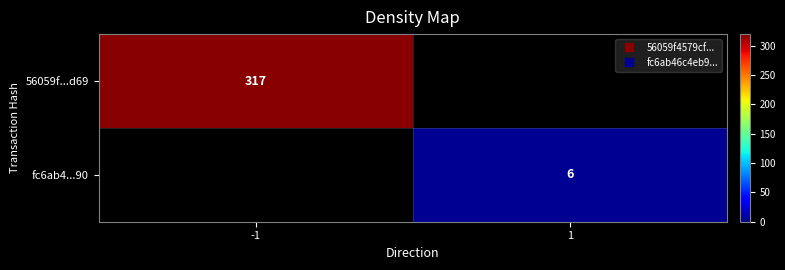

How many values in fc6ab4...90 are above zero?

1